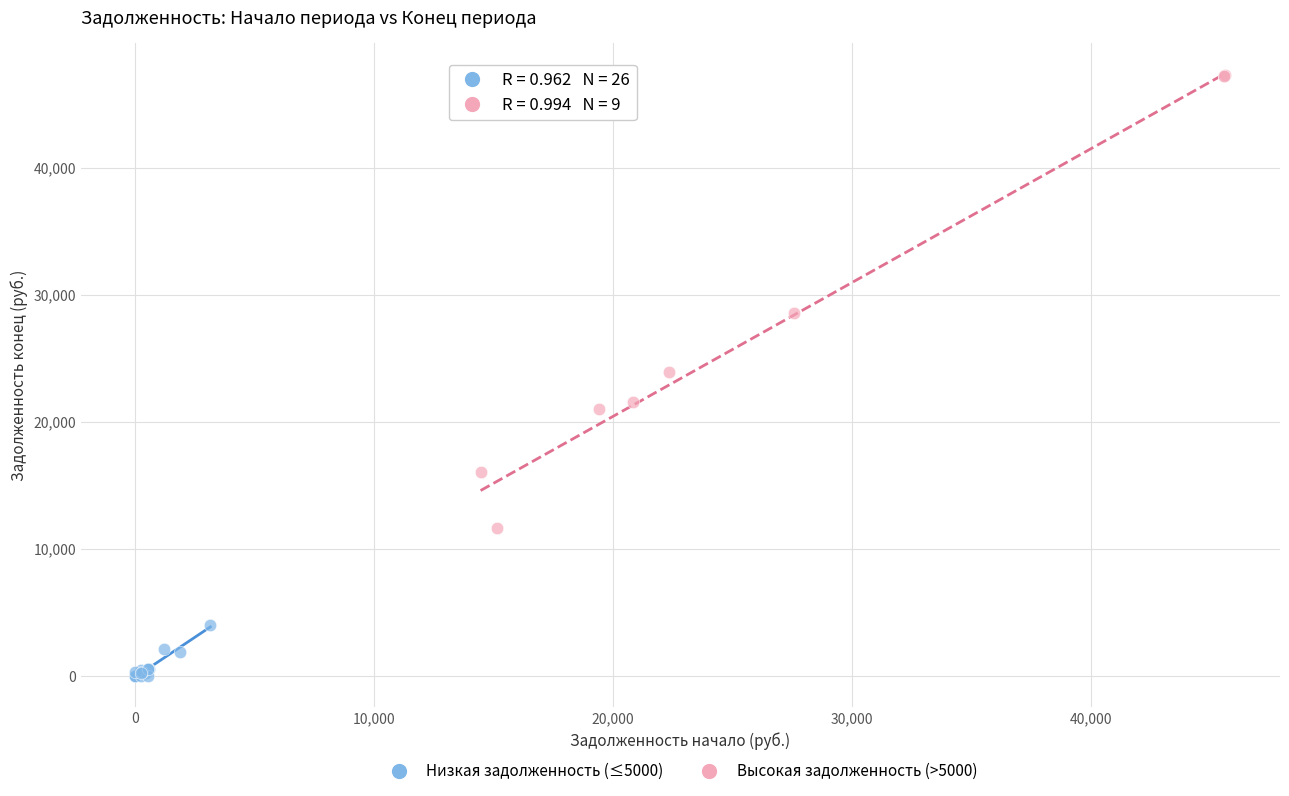

Which series contains the highest Y value?

Высокая задолженность (>5000)